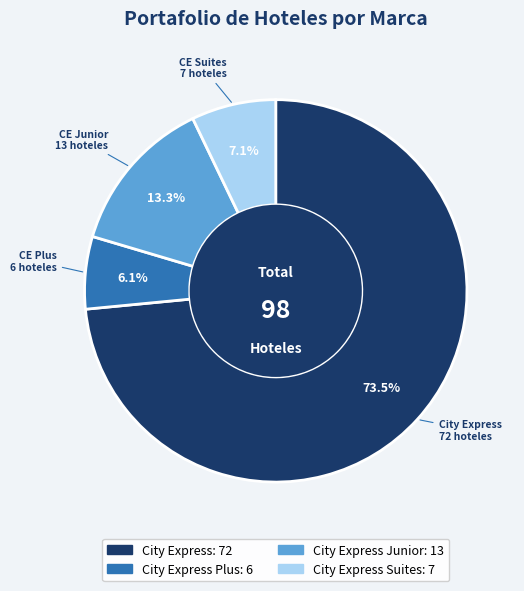

How many segments does this pie chart have?

4